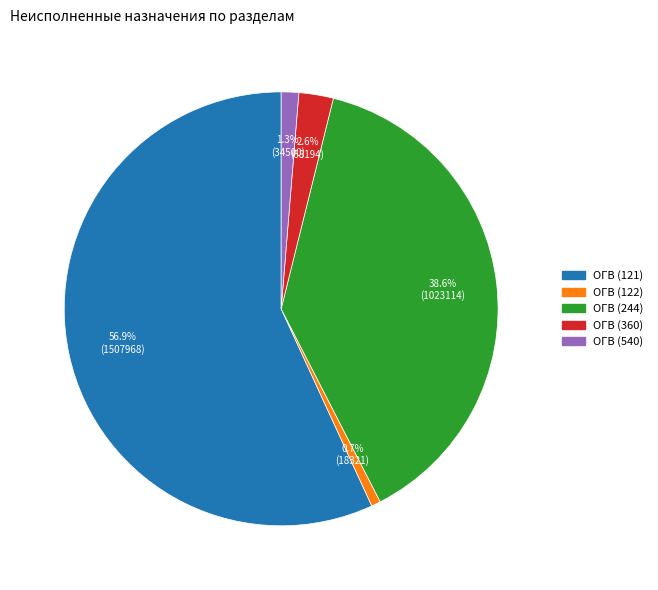

Count the number of slices in the pie.

5